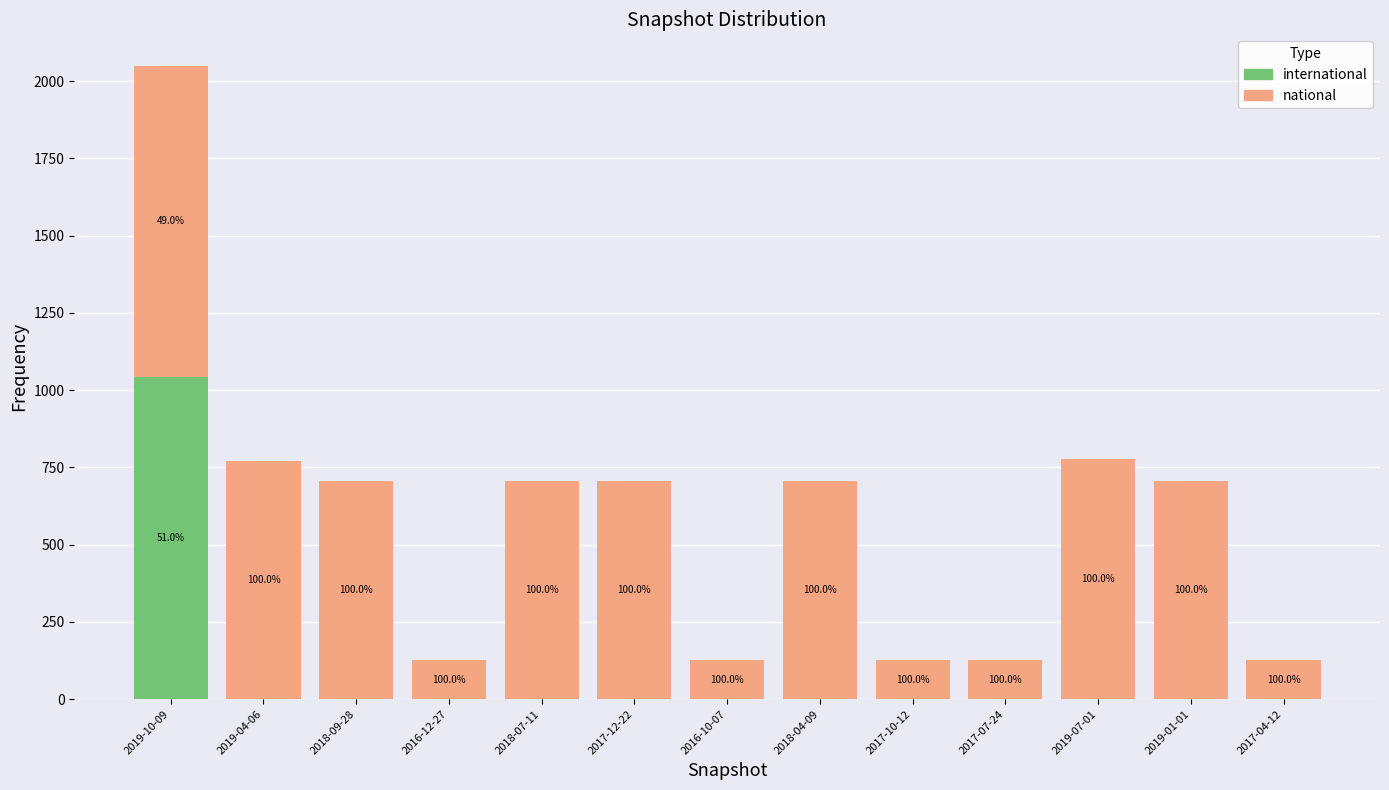

Are the bars horizontal?

No